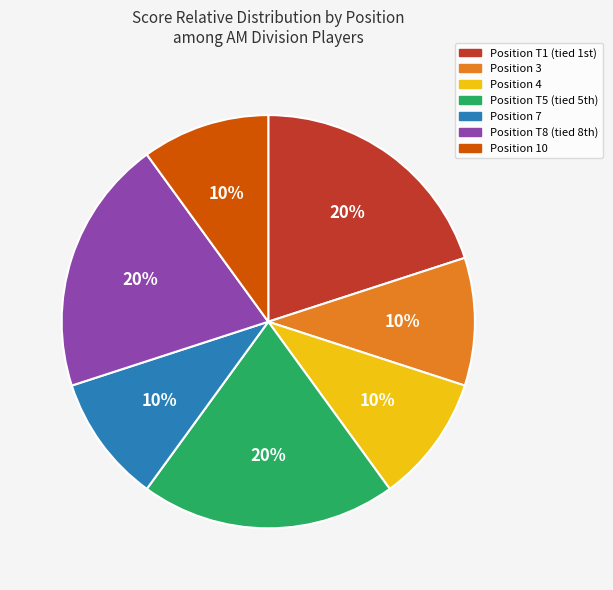

True or false: Position 7 accounts for 1% of the total.

False